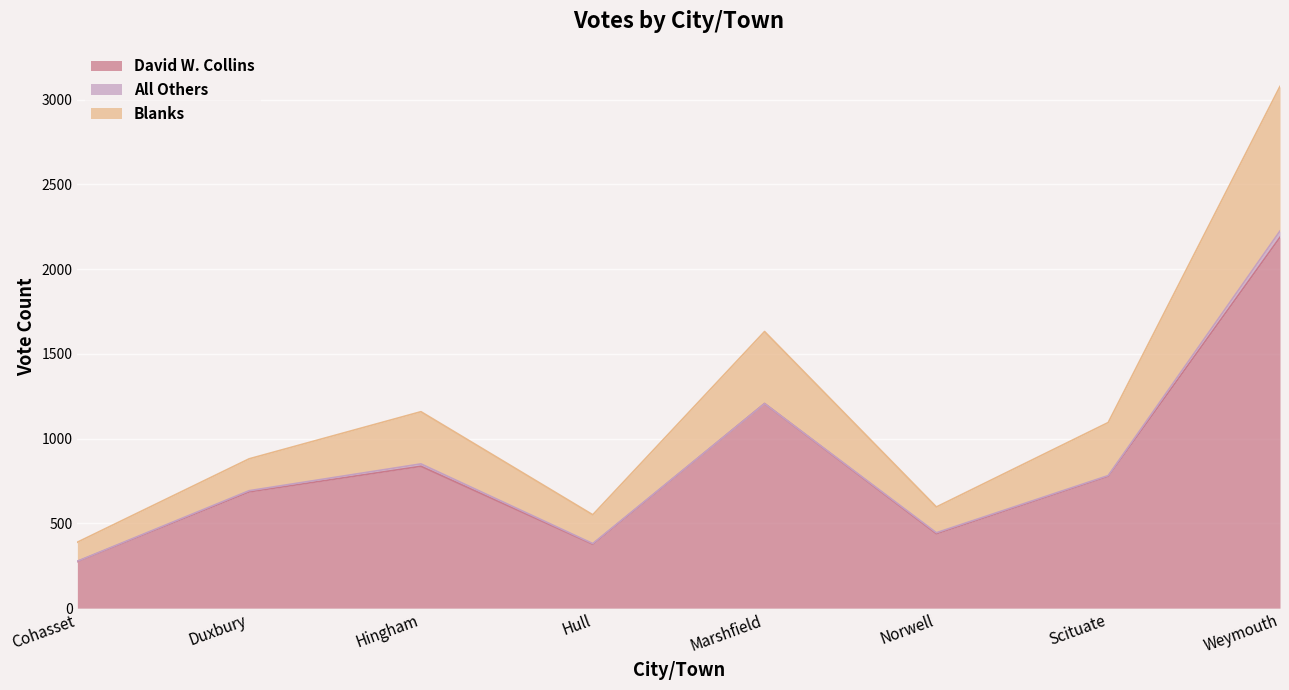

Which has a higher value, Hull or Marshfield?

Marshfield